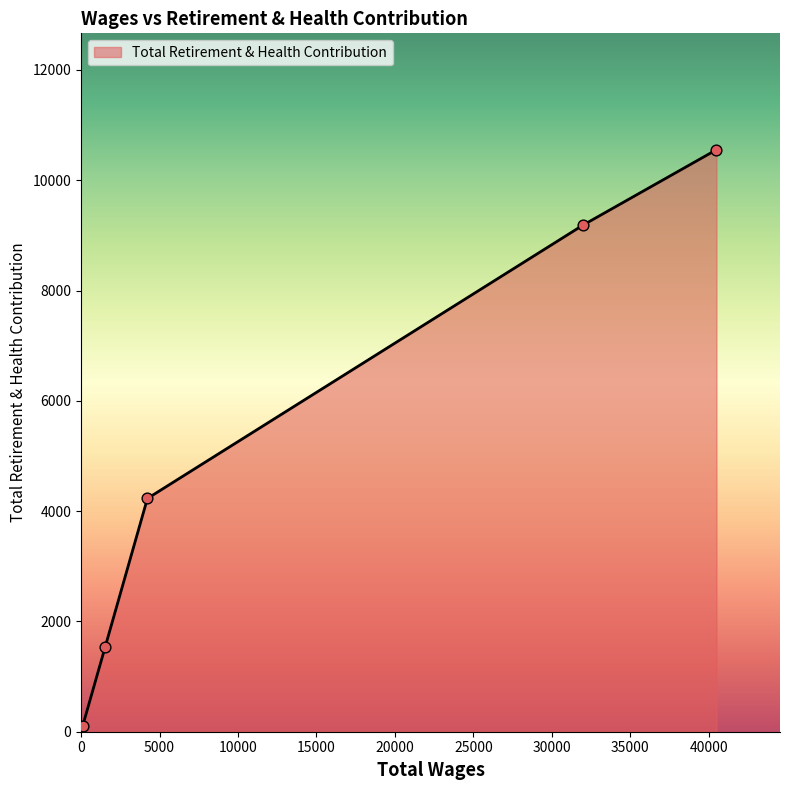

What is the average value?

5123